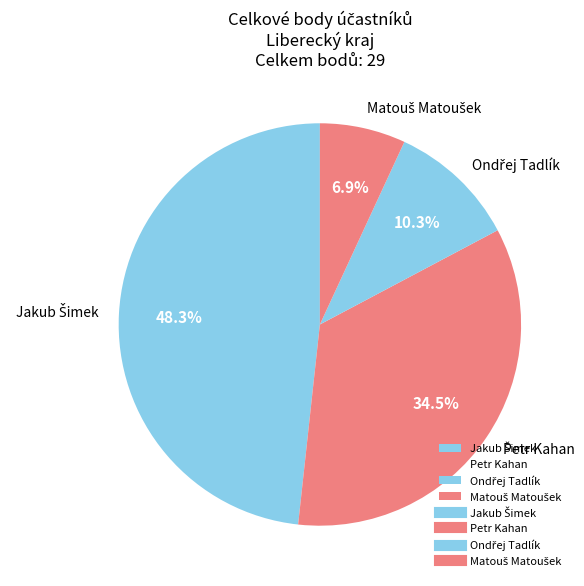

Does any single category account for the majority?

No